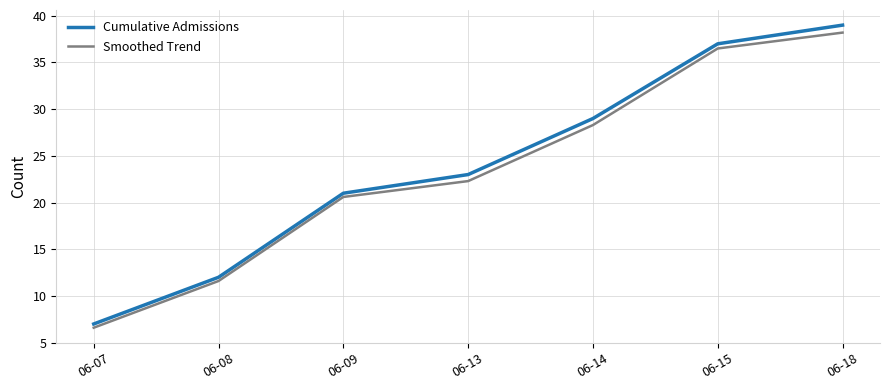

What is the average value of the Smoothed Trend series?

23.4